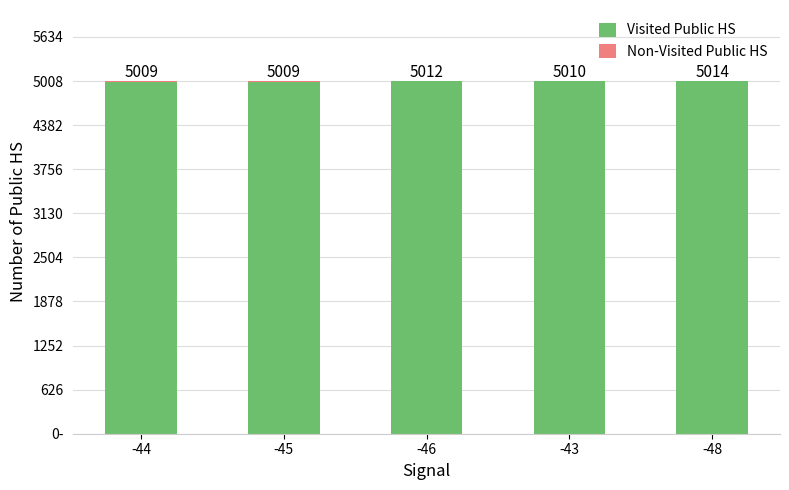

Are the bars horizontal?

No